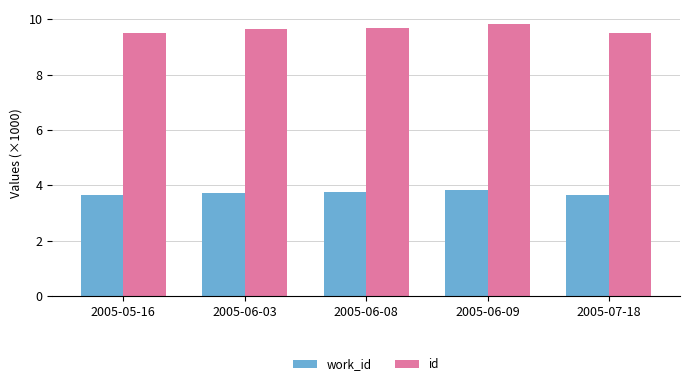

Which series has the widest spread of values?

id